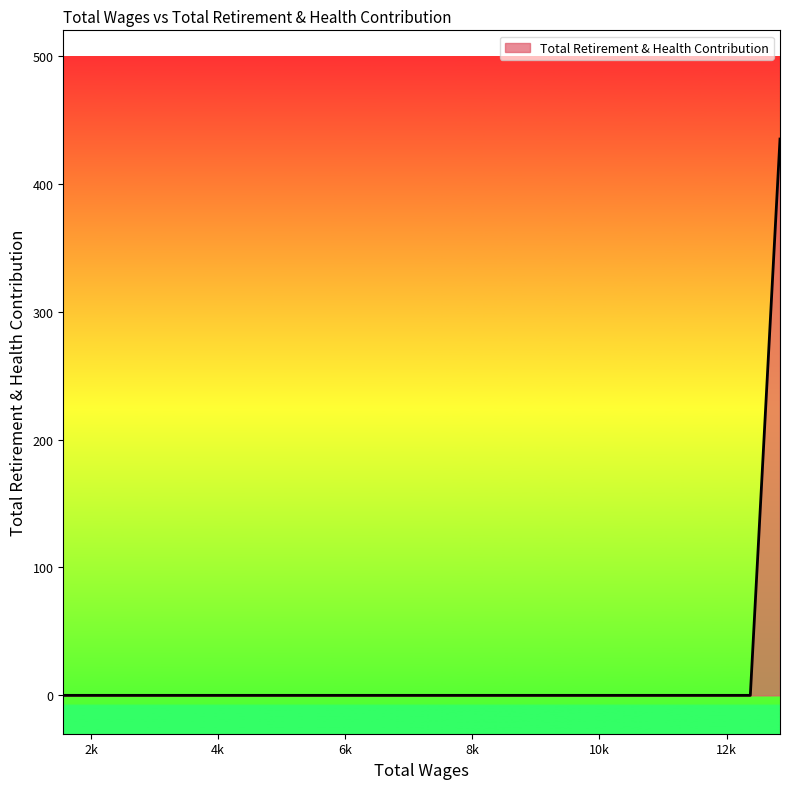

What is the difference between the maximum and minimum values?

435